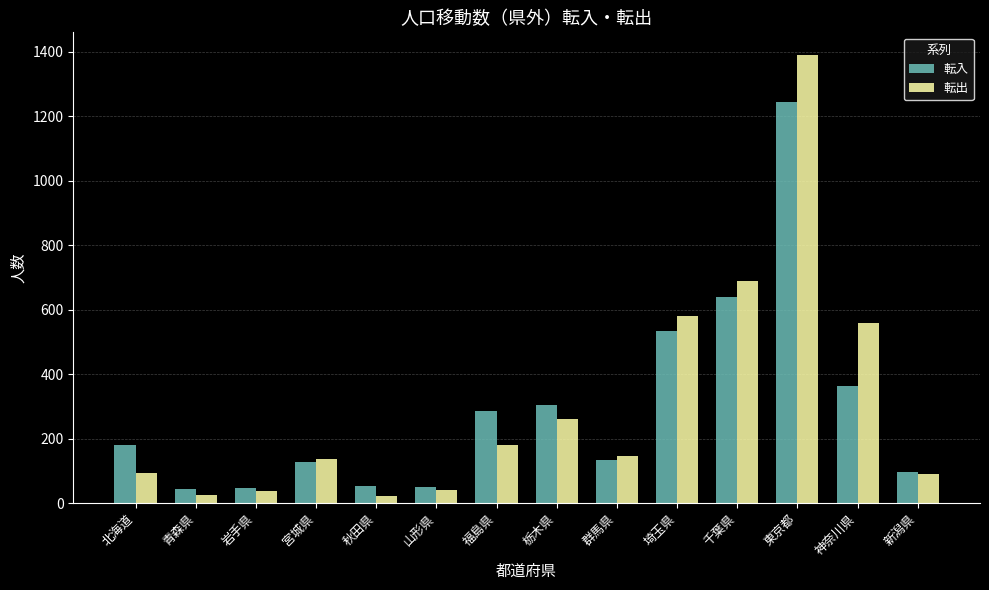

Is it true that 転入 equals 209 at 群馬県?

False